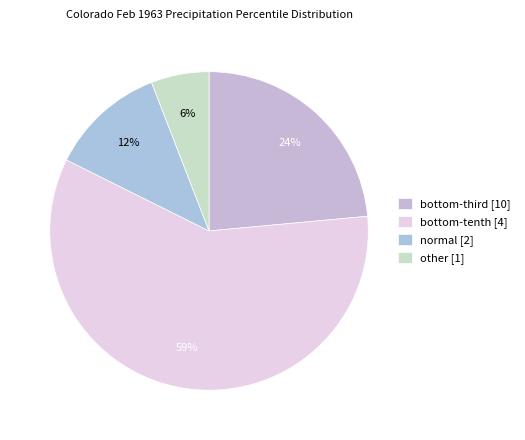

What is the majority slice?

bottom-tenth [4]